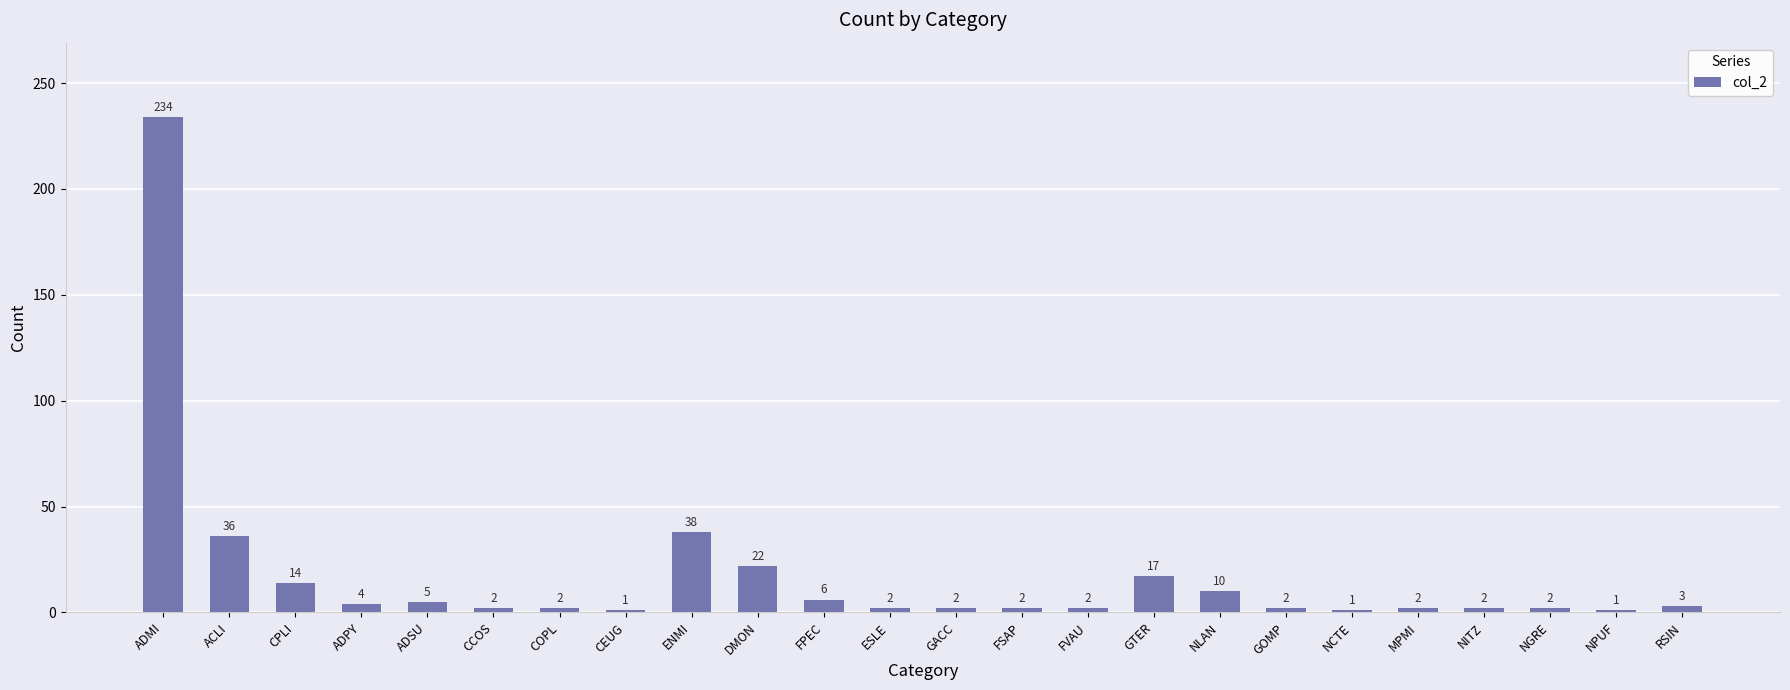

What is the difference between the values at ENMI and NCTE?

37